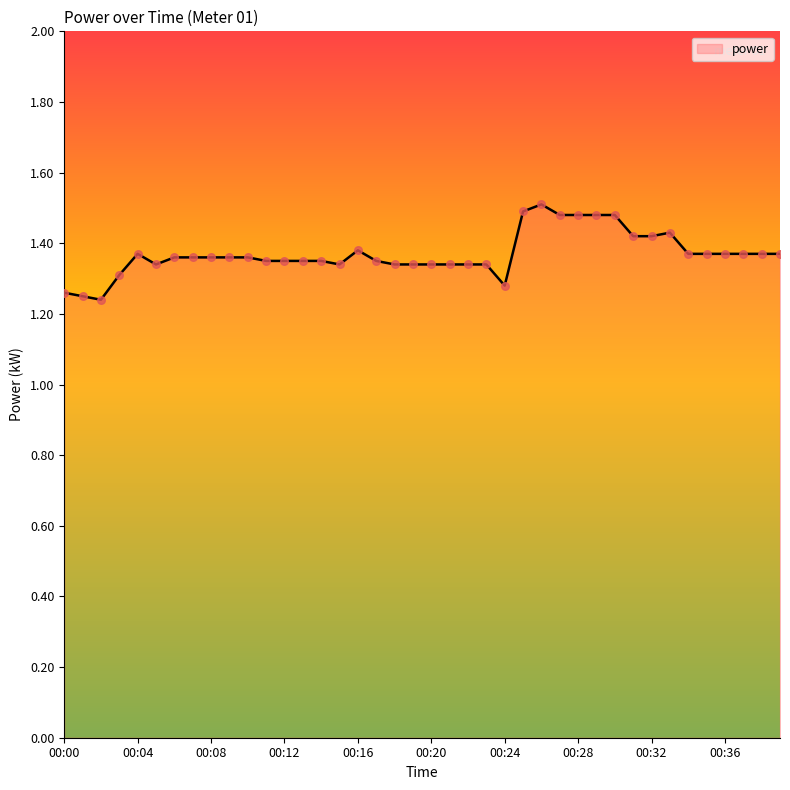

What is the difference between the maximum and minimum values?

0.3